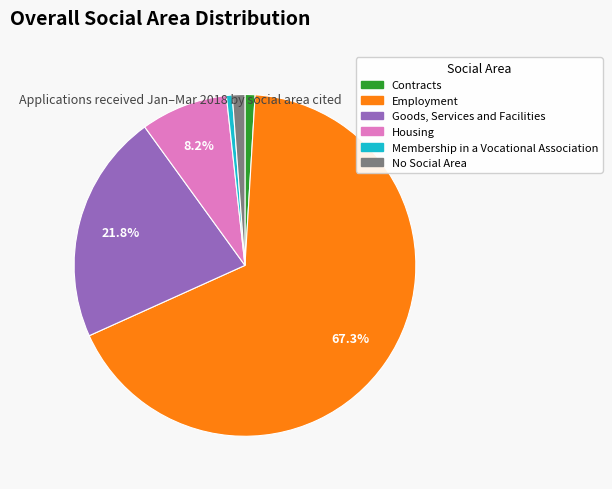

How many segments does this pie chart have?

6